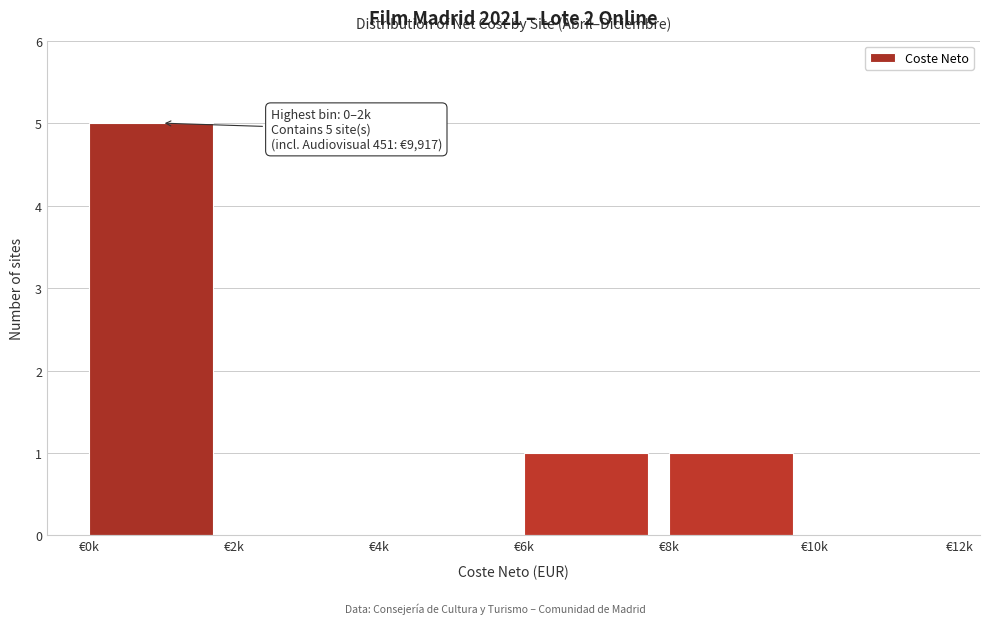

Reading right to left, what are all the values shown in this chart?

€10k=0	€8k=1	€6k=1	€4k=0	€2k=0	€0k=5